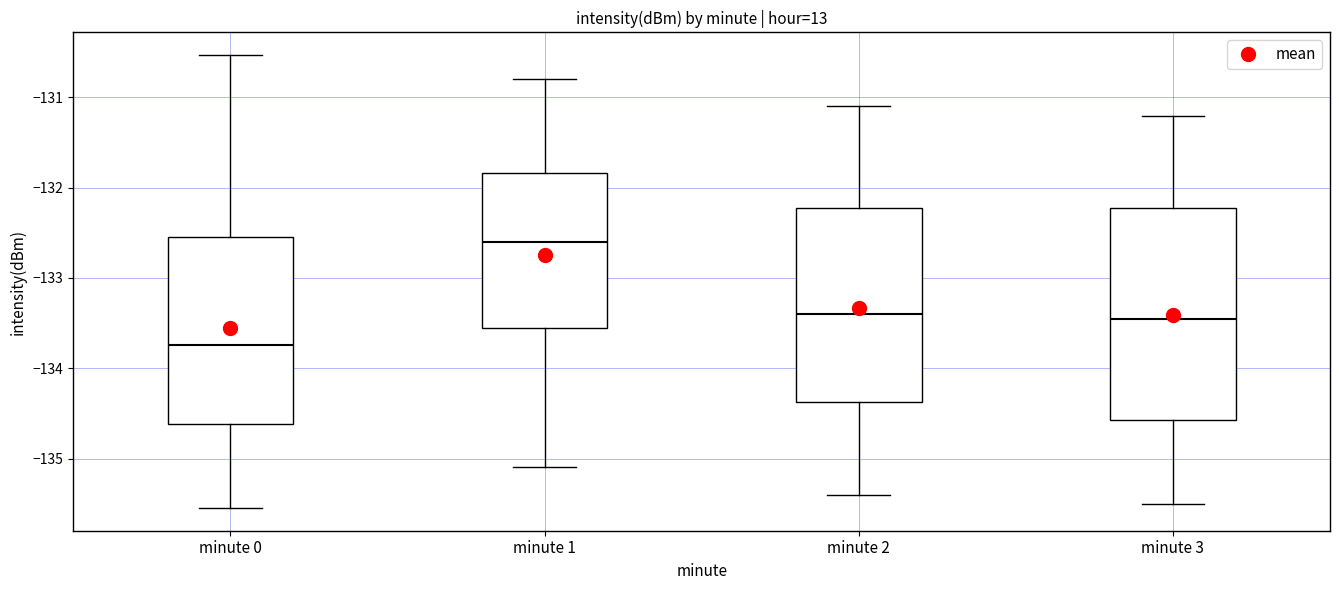

Comparing the boxes themselves (not the whiskers), which one is the tallest?

minute 3